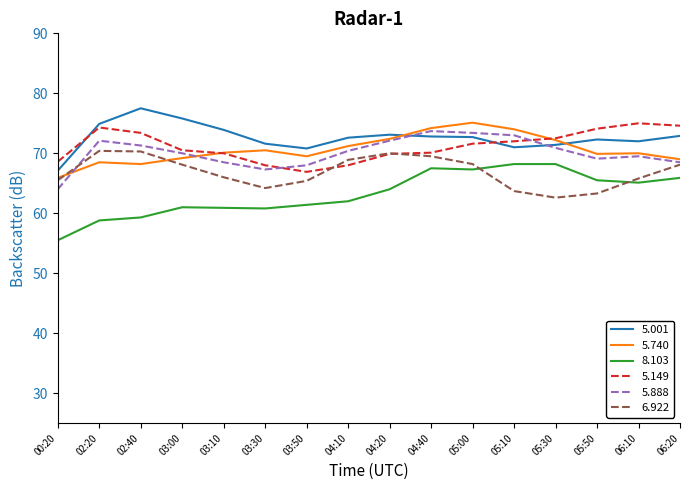

How many lines are shown in the chart?

6